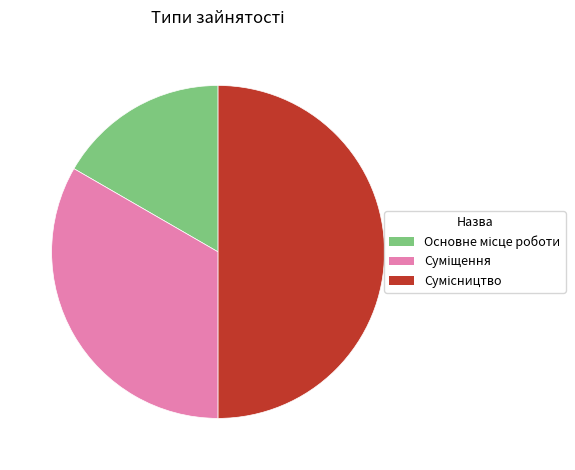

How many segments does this pie chart have?

3